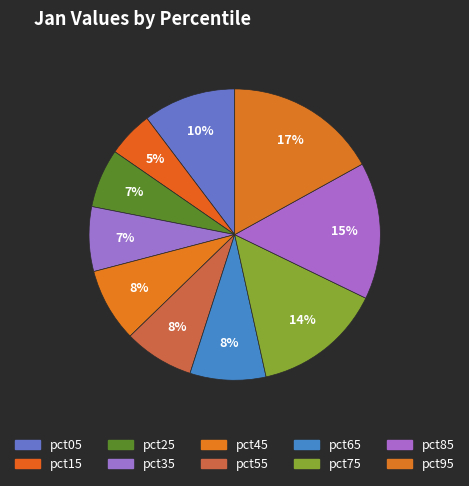

To the nearest percent, what is the difference between the pct85 and pct55 slice percentages?

7%